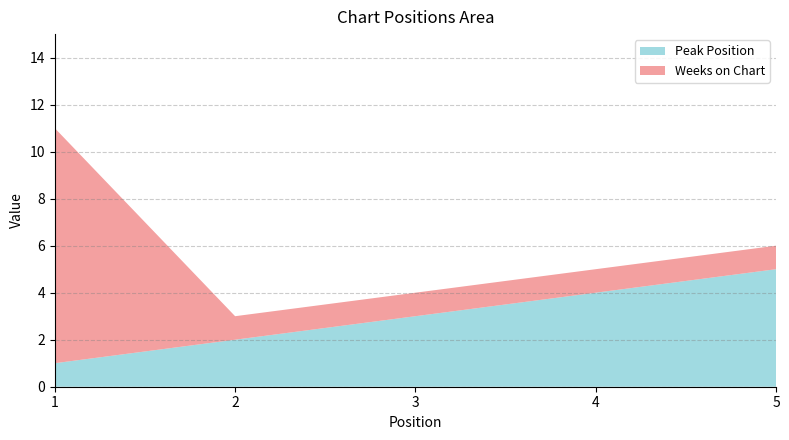

Reading right to left, extract all data points from this chart.

Peak Position: 5=5	4=4	3=3	2=2	1=1
Weeks on Chart: 5=1	4=1	3=1	2=1	1=10